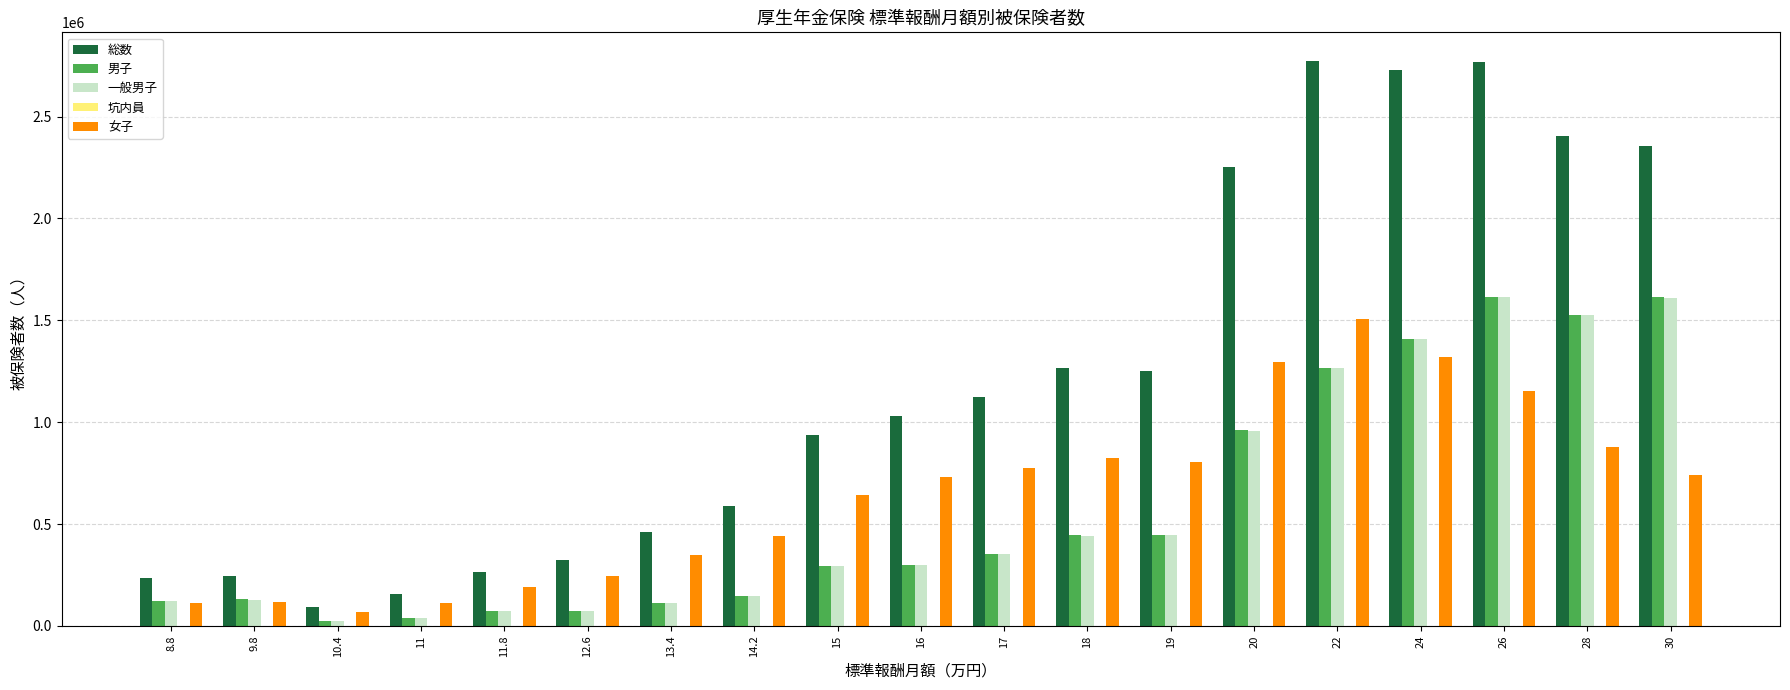

What is the sum of the 一般男子 values at 22 and 14.2?

1413128